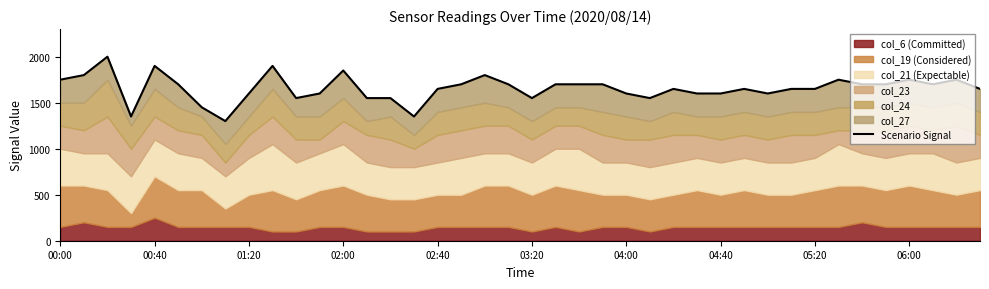

How many interior local peaks (higher than both neighbors) does the data have?

10